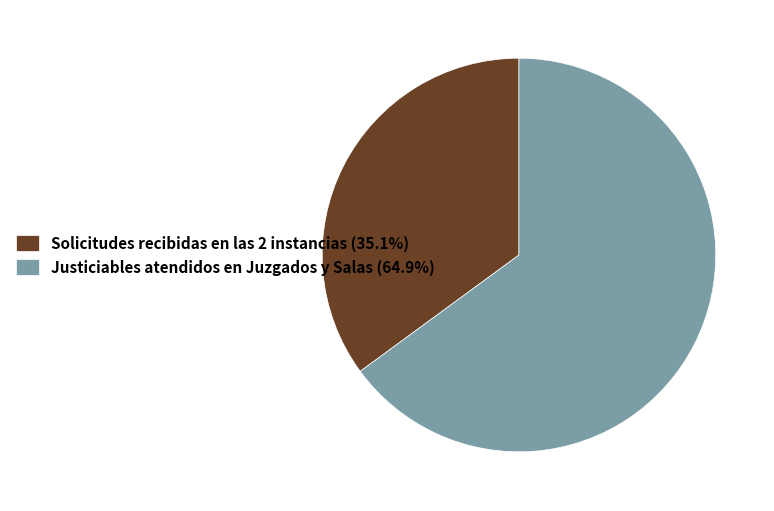

Rank the categories by value from lowest to highest.

Solicitudes recibidas en las 2 instancias, Justiciables atendidos en Juzgados y Salas